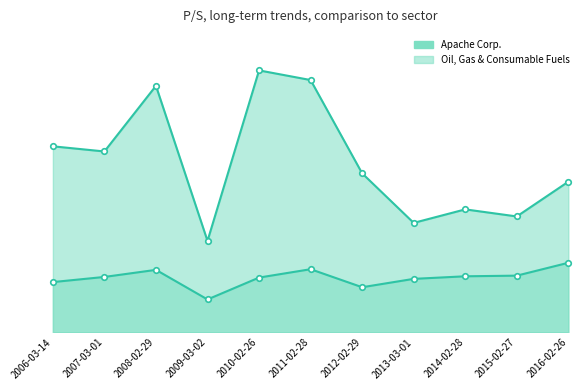

What position from the right is 2010-02-26?

7